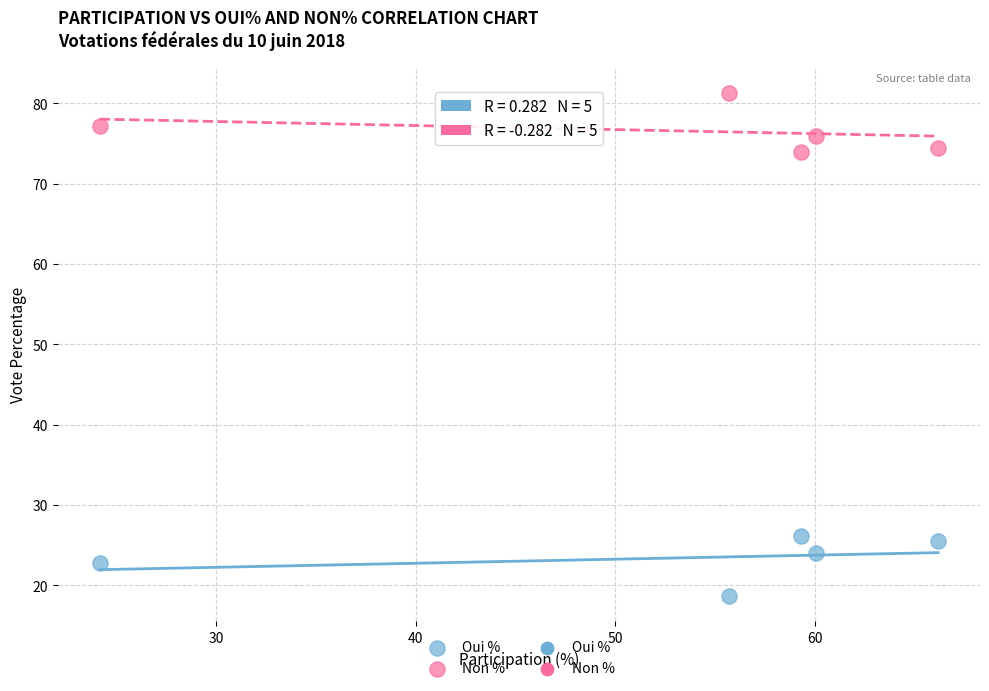

Across all data points, what is the average X value?

53.1